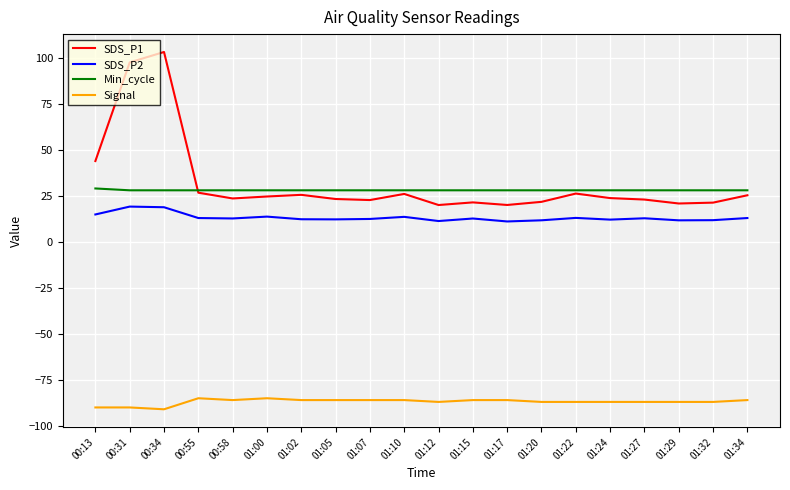

What is the minimum value shown in the chart?

-91.0